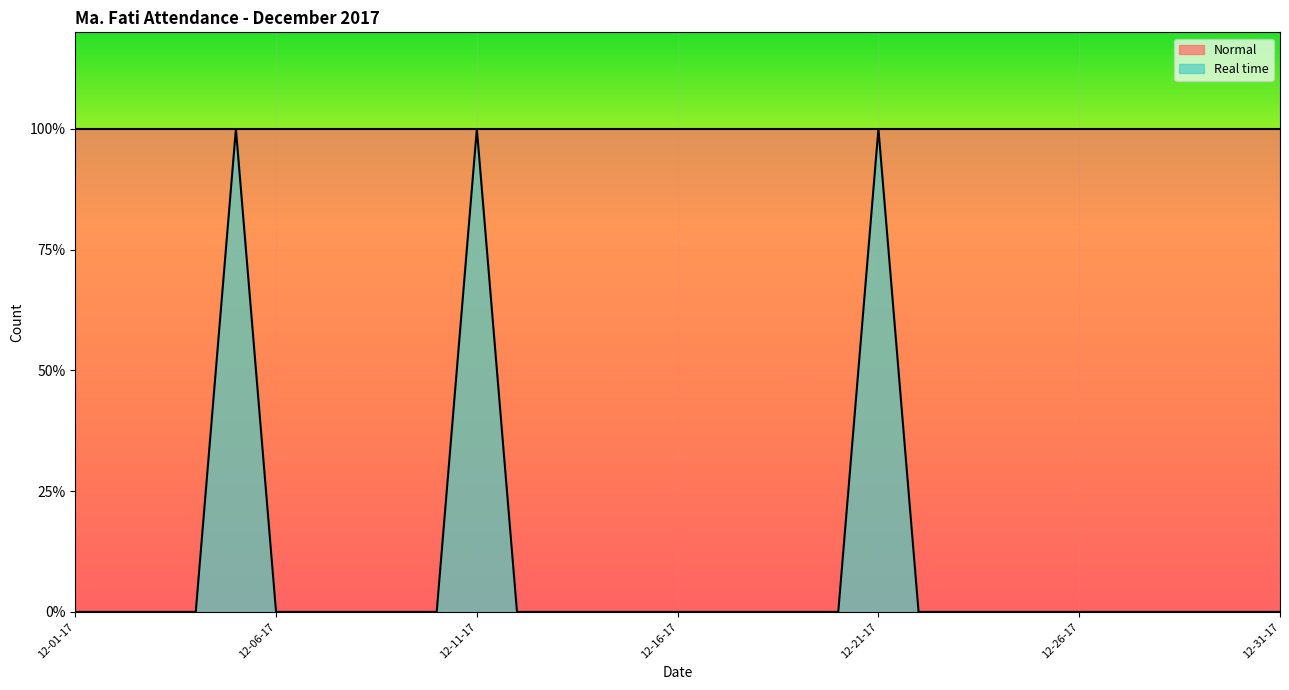

Reading right to left, extract all data points from this chart.

0	0	0	0	0	0	0	0	0	0	1	0	0	0	0	0	0	0	0	0	1	0	0	0	0	0	1	0	0	0	0